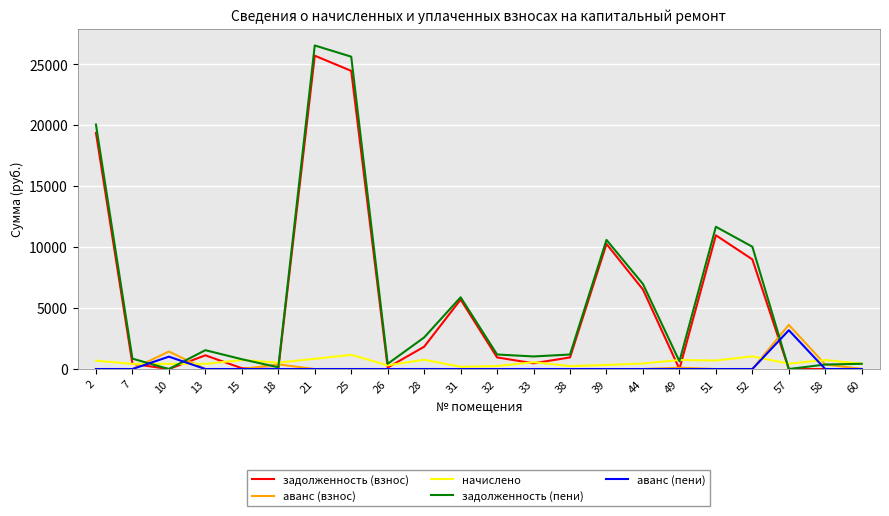

Which series has the widest spread of values?

задолженность (пени)